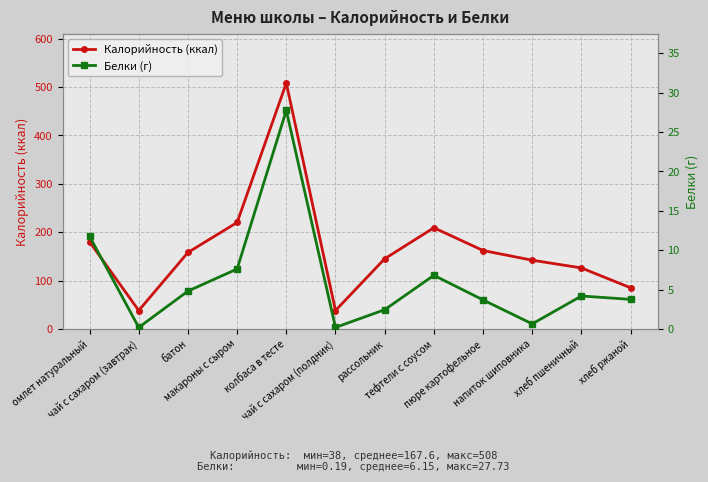

Is the value of Белки (г) at хлеб пшеничный greater than the value of Калорийность (ккал) at макароны с сыром?

No